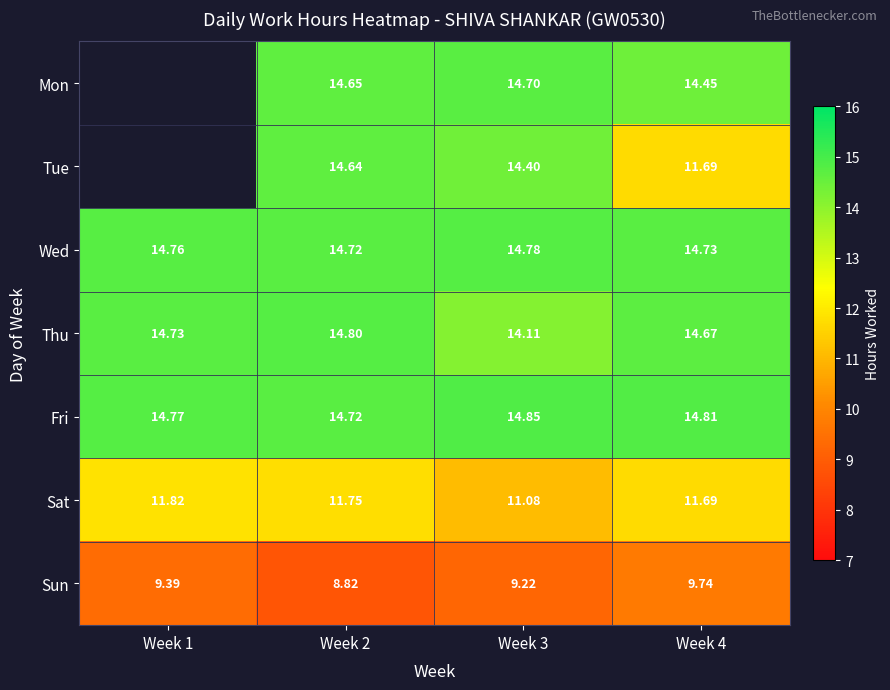

The value of Tue at Week 3 is 10.0. True or false?

False